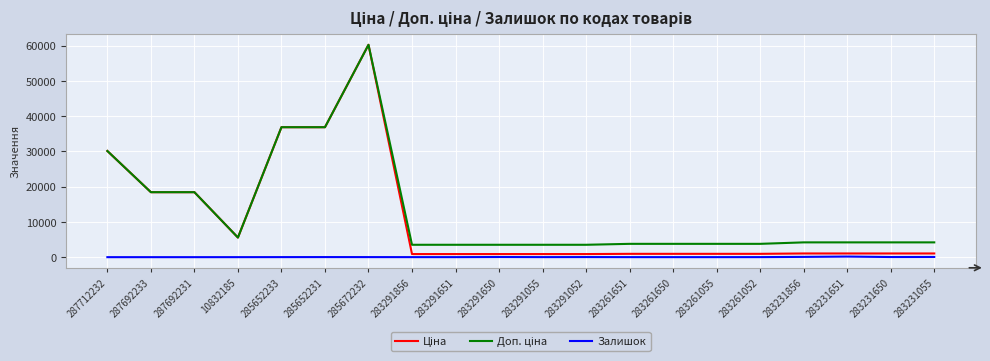

True or false: Залишок has a value of 78.0 at 283231856.

True